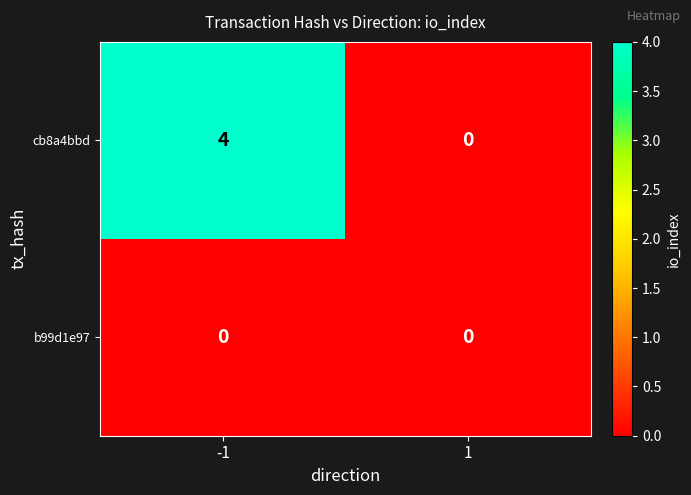

True or false: cb8a4bbd has a value of -1 at 1.

False